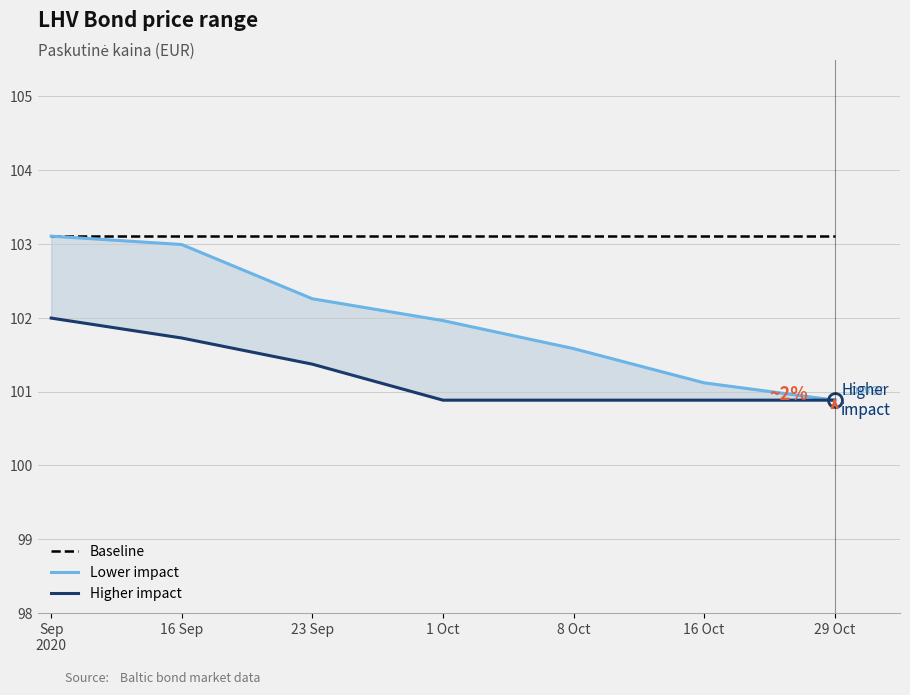

Reading left to right, transcribe all the data shown in this chart.

Baseline: Sep
2020=103.1	16 Sep=103.1	23 Sep=103.1	1 Oct=103.1	8 Oct=103.1	16 Oct=103.1	29 Oct=103.1
Lower impact: Sep
2020=103.1	16 Sep=103.0	23 Sep=102.3	1 Oct=102.0	8 Oct=101.6	16 Oct=101.1	29 Oct=100.9
Higher impact: Sep
2020=102.0	16 Sep=101.7	23 Sep=101.4	1 Oct=100.9	8 Oct=100.9	16 Oct=100.9	29 Oct=100.9